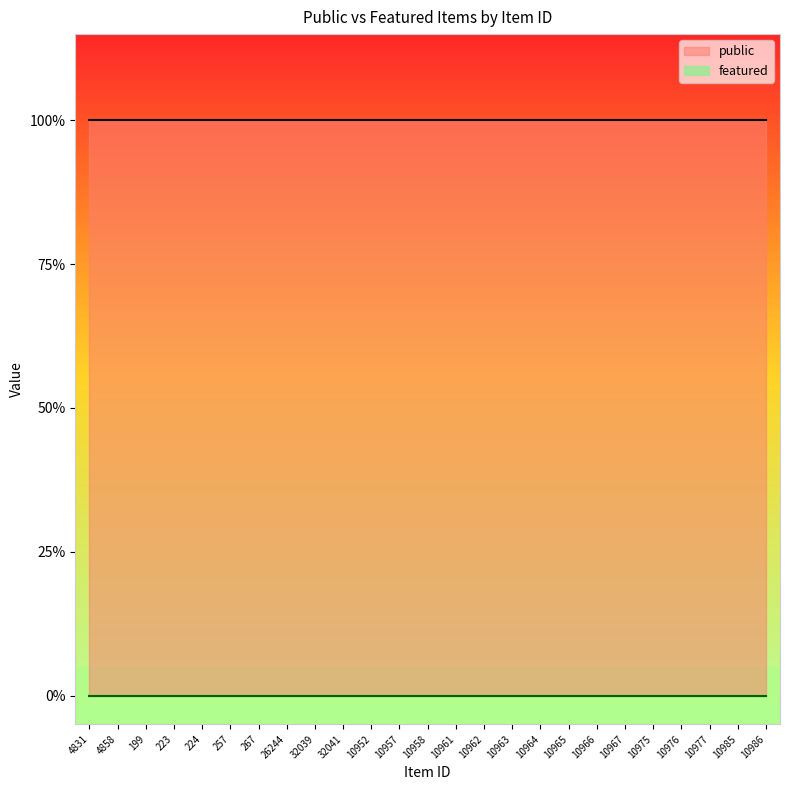

The public series shows 1 at 223. True or false?

True